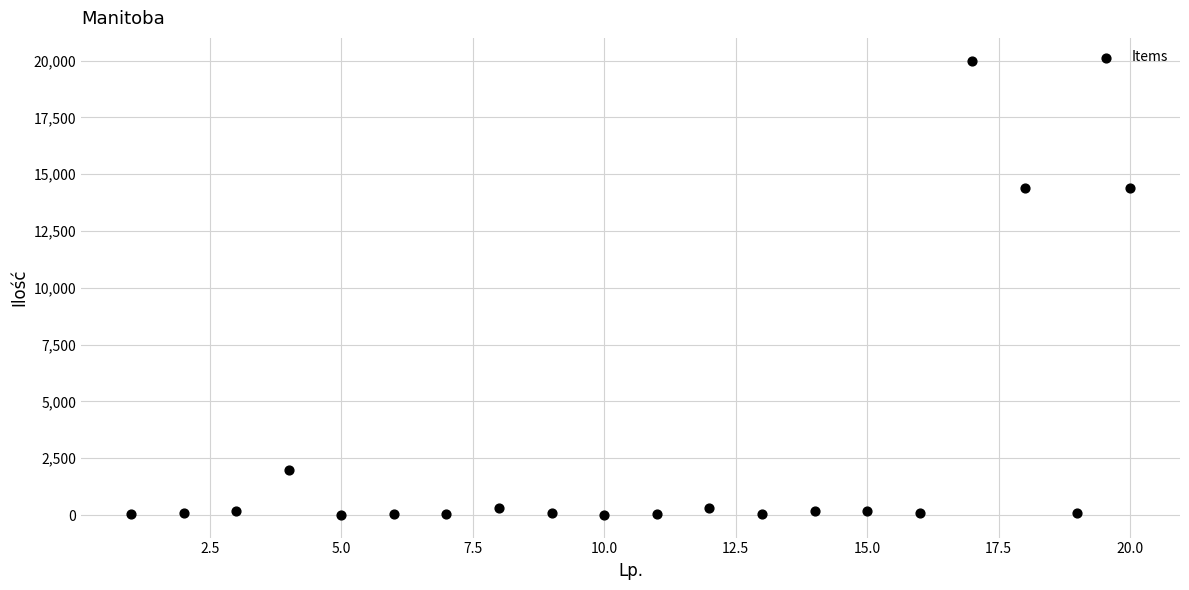

What is the range of Y values (max minus min)?

19990